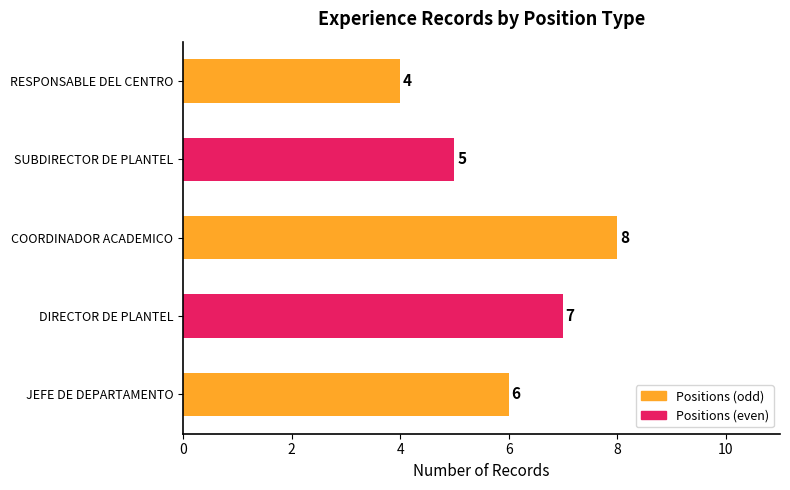

Reading bottom to top, list all the values displayed in this chart.

6	7	8	5	4